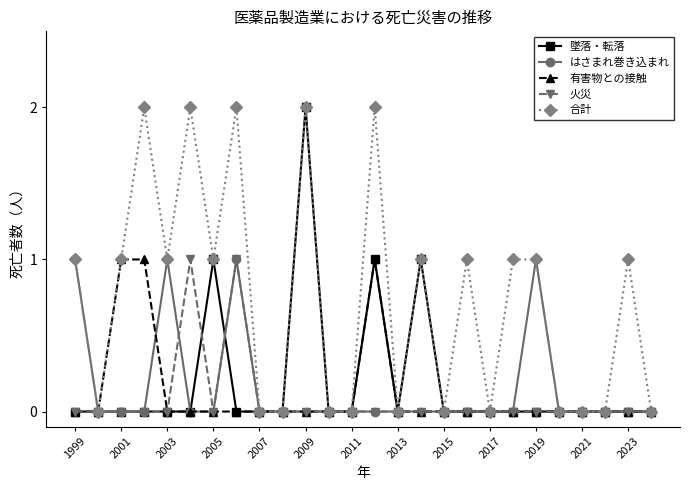

Which series has the largest total across all categories?

合計